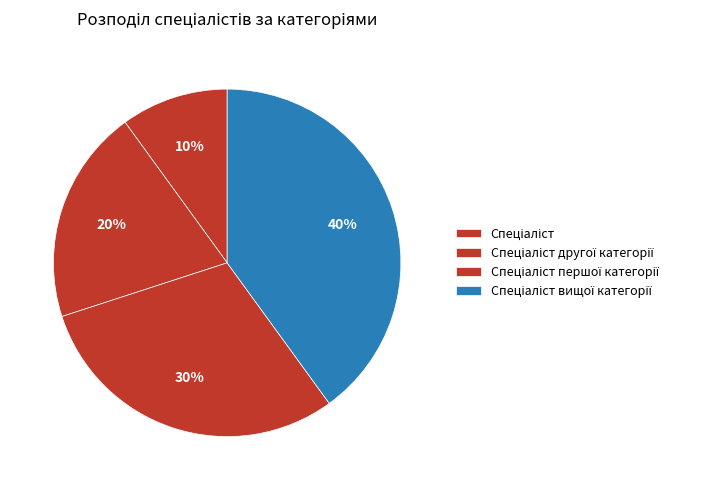

Is Спеціаліст вищої категорії the majority of the pie?

No